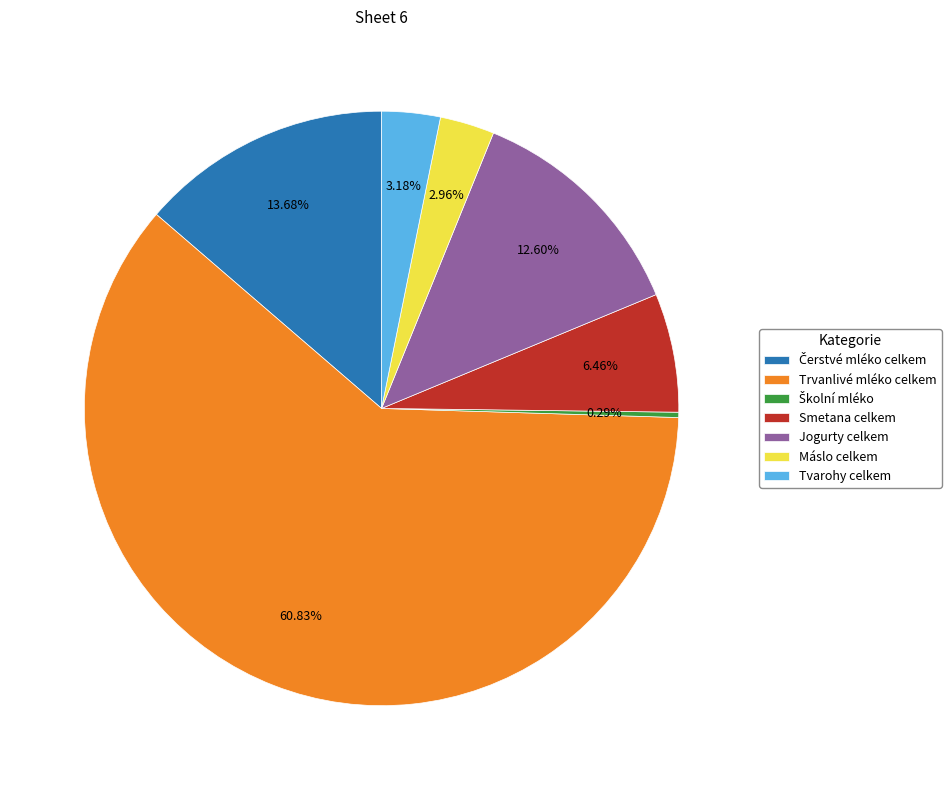

How many slices are in this pie chart?

7